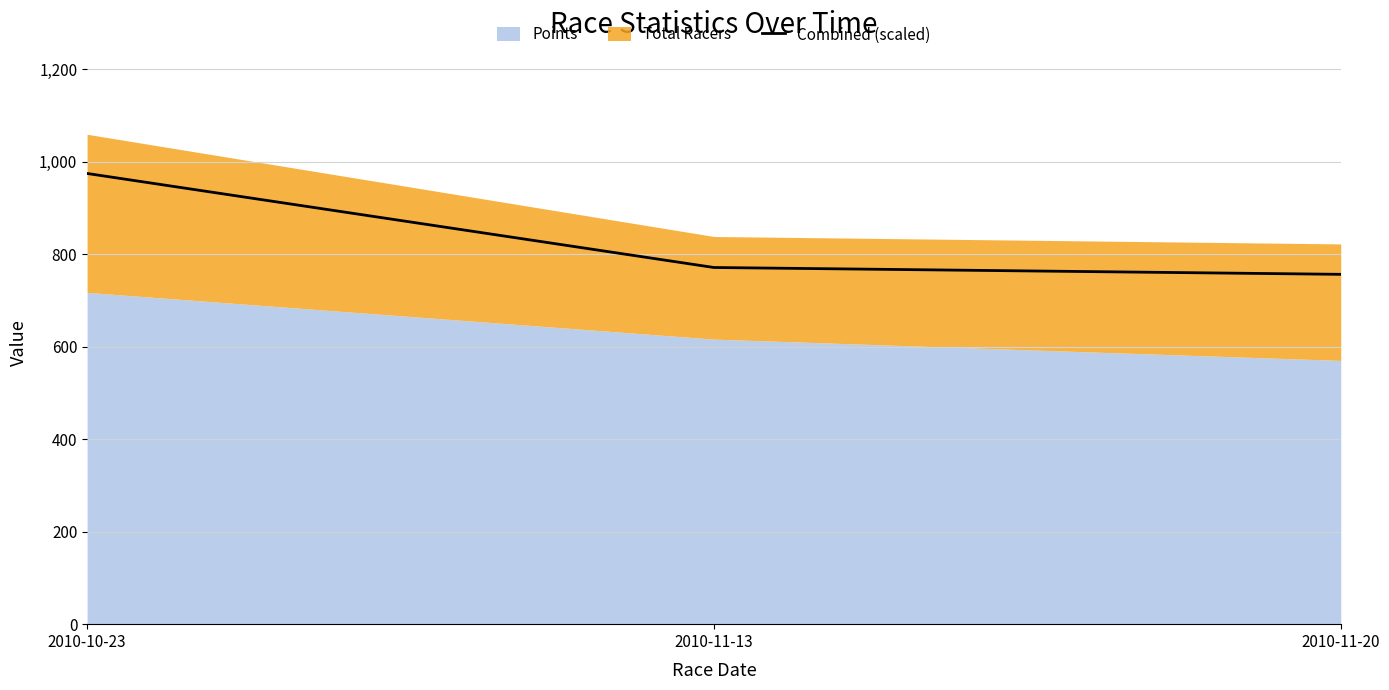

What is the label of the 3rd point from the right?

2010-10-23